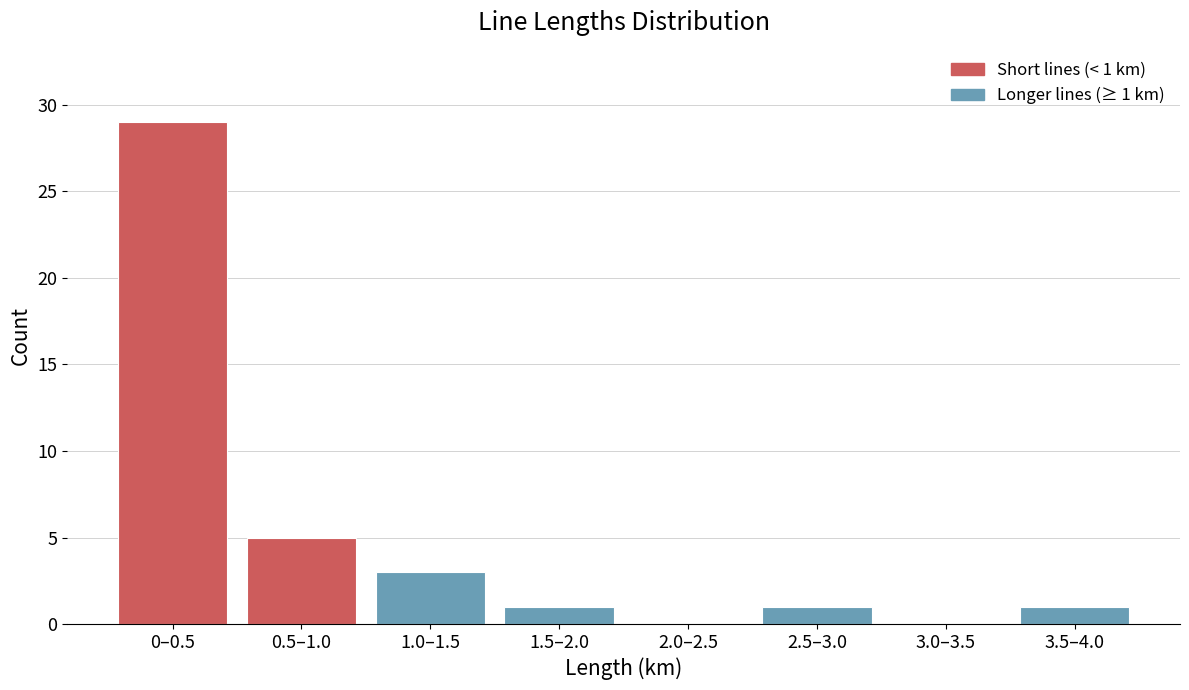

Reading right to left, extract all data points from this chart.

3.5–4.0=1	3.0–3.5=0	2.5–3.0=1	2.0–2.5=0	1.5–2.0=1	1.0–1.5=3	0.5–1.0=5	0–0.5=29